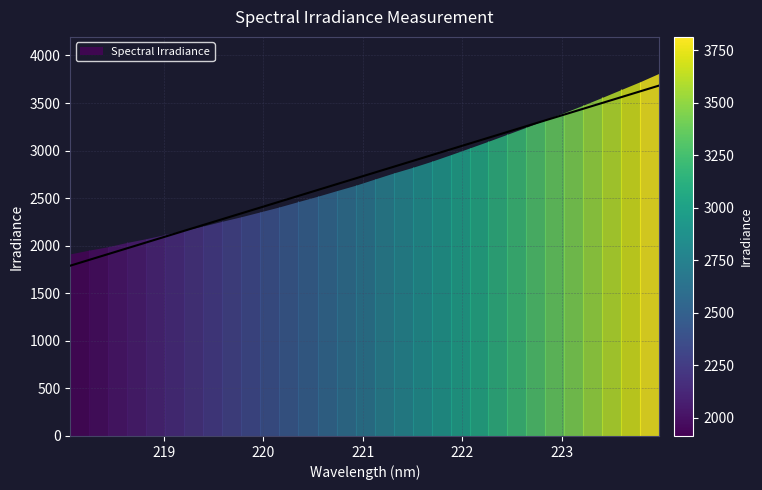

Reading right to left, list all the values displayed in this chart.

3684.3	3623.3	3562.2	3501.2	3440.2	3379.2	3318.1	3257.0	3196.0	3134.9	3073.9	3012.8	2951.7	2890.6	2829.5	2768.4	2707.3	2646.2	2585.1	2524.0	2462.9	2401.7	2340.6	2279.5	2218.3	2157.2	2096.0	2034.9	1973.7	1912.5	1851.4	1790.2